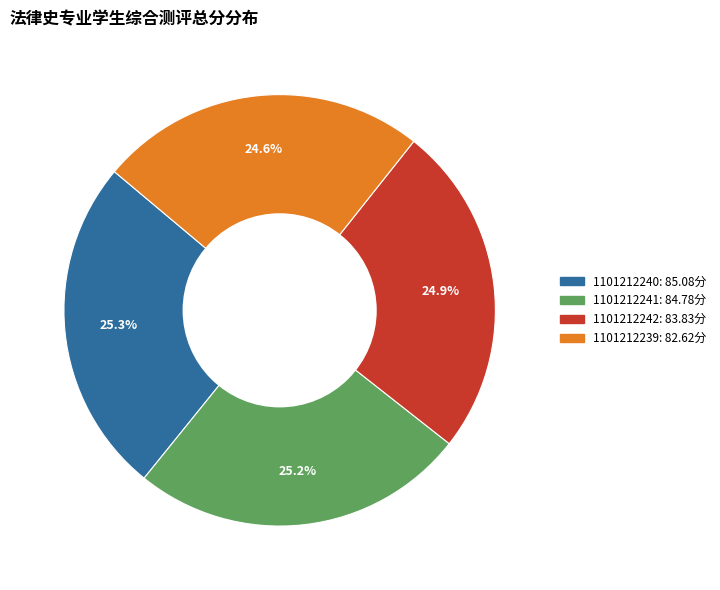

The 1101212241 slice represents 19% of the pie. True or false?

False